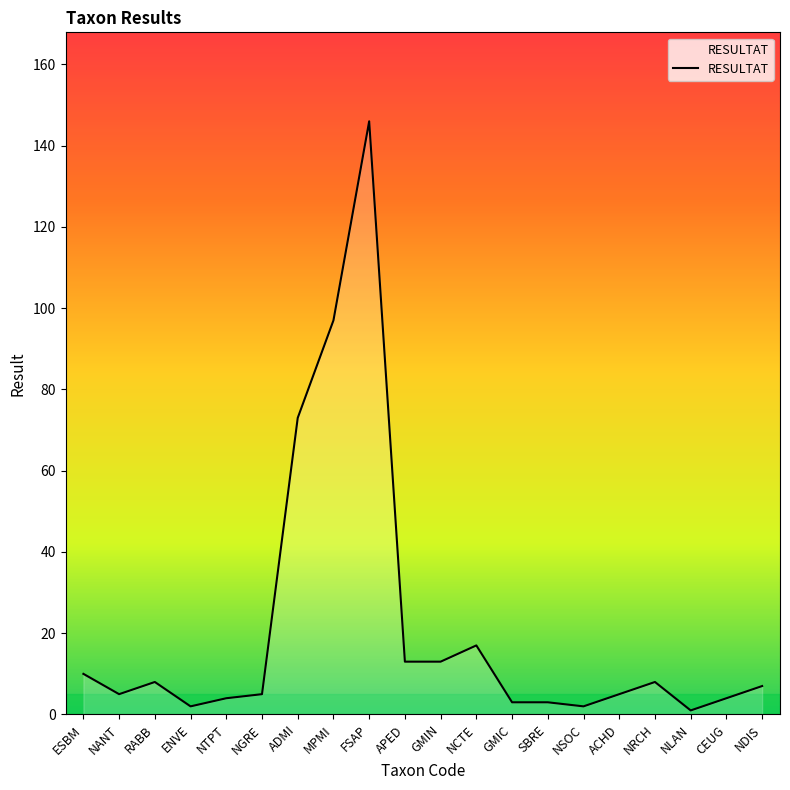

Count the number of categories in the chart.

20